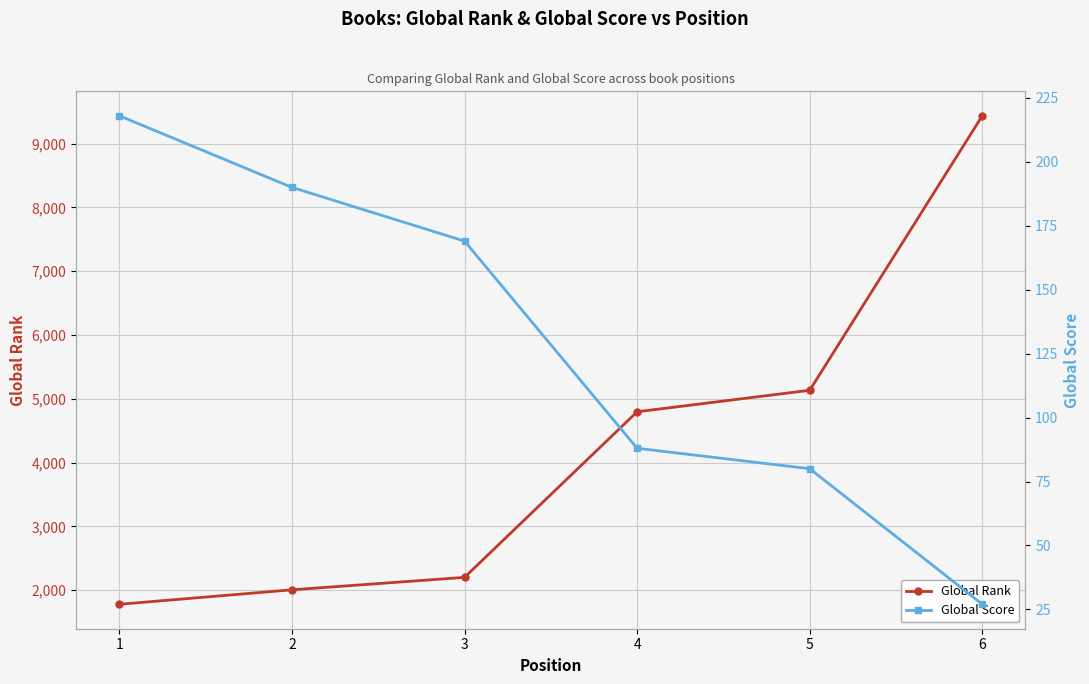

True or false: Global Score and Global Rank cross at least once.

False